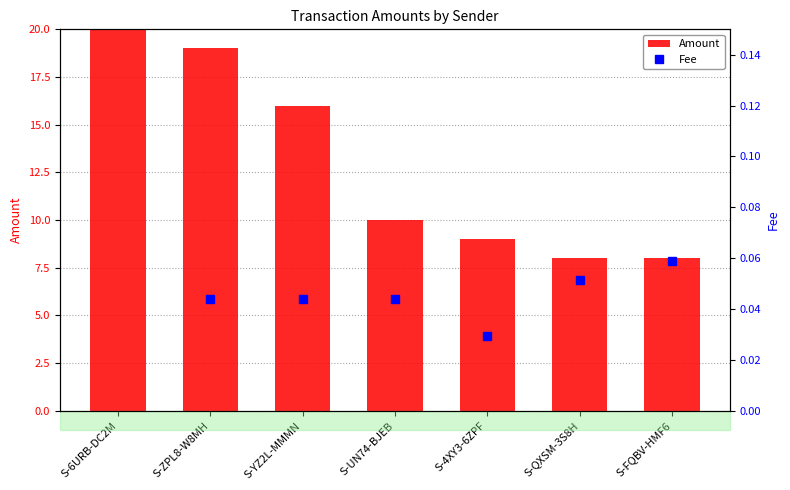

Where is Fee nearest to the value 0?

S-4XY3-6ZPF